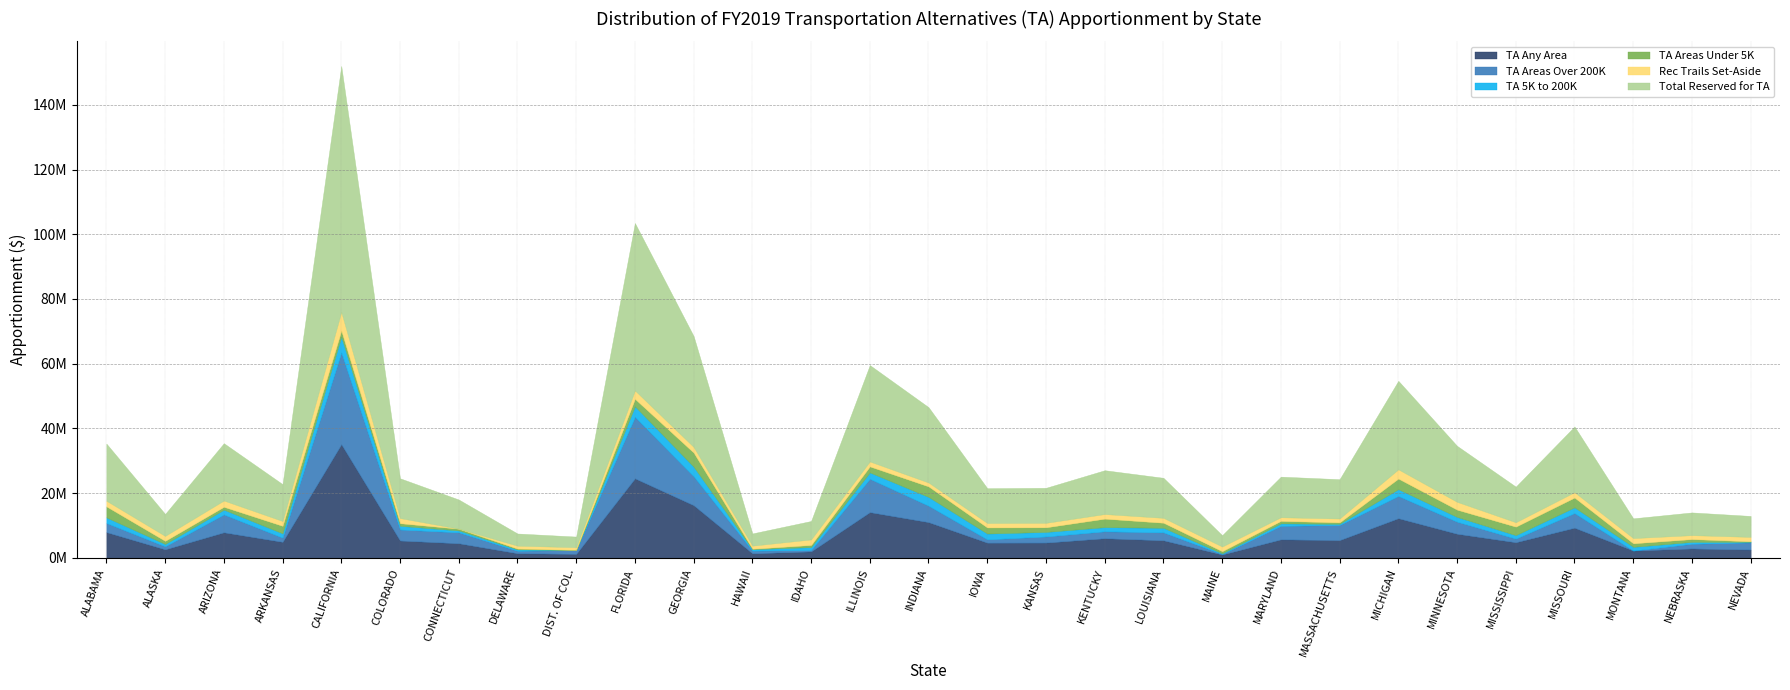

What is the maximum value shown in the chart?

75999265